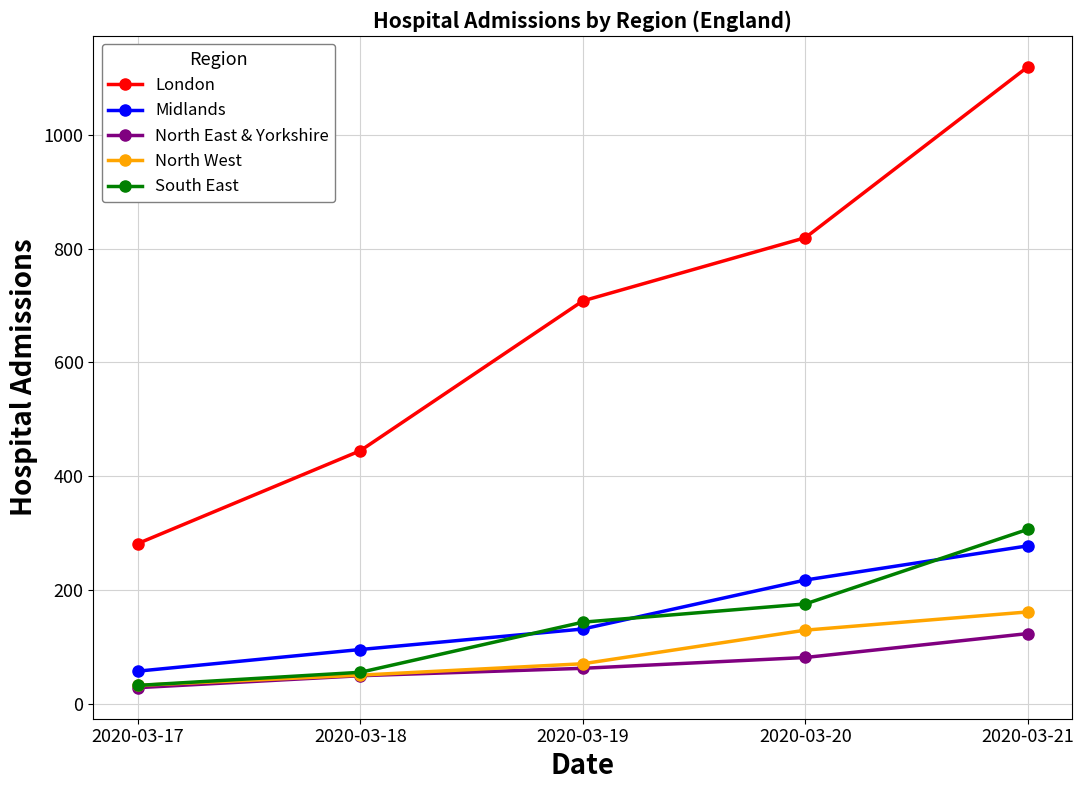

True or false: London and North East & Yorkshire intersect in this chart.

False